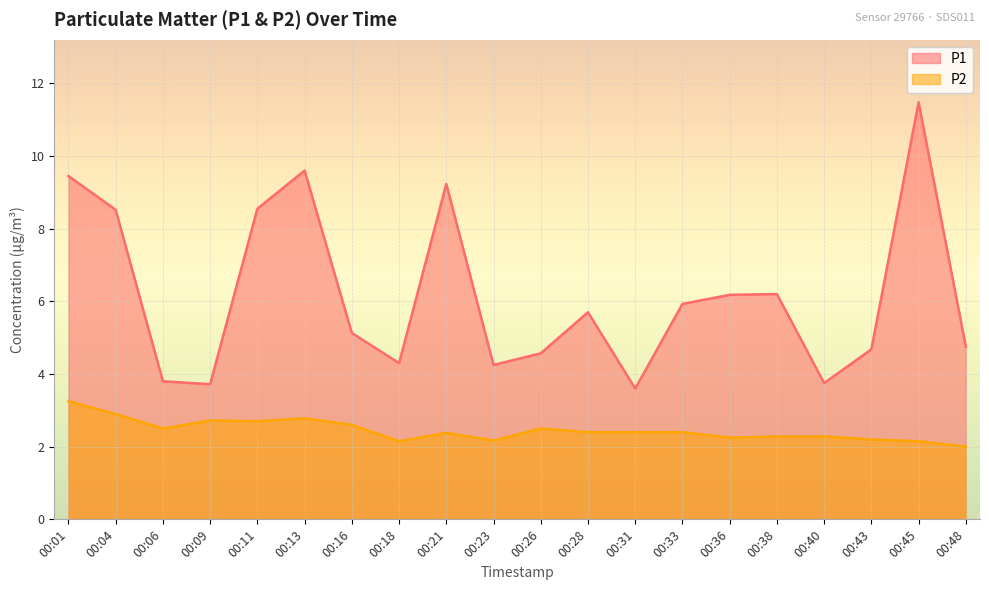

Which category has the highest value across all series?

00:45